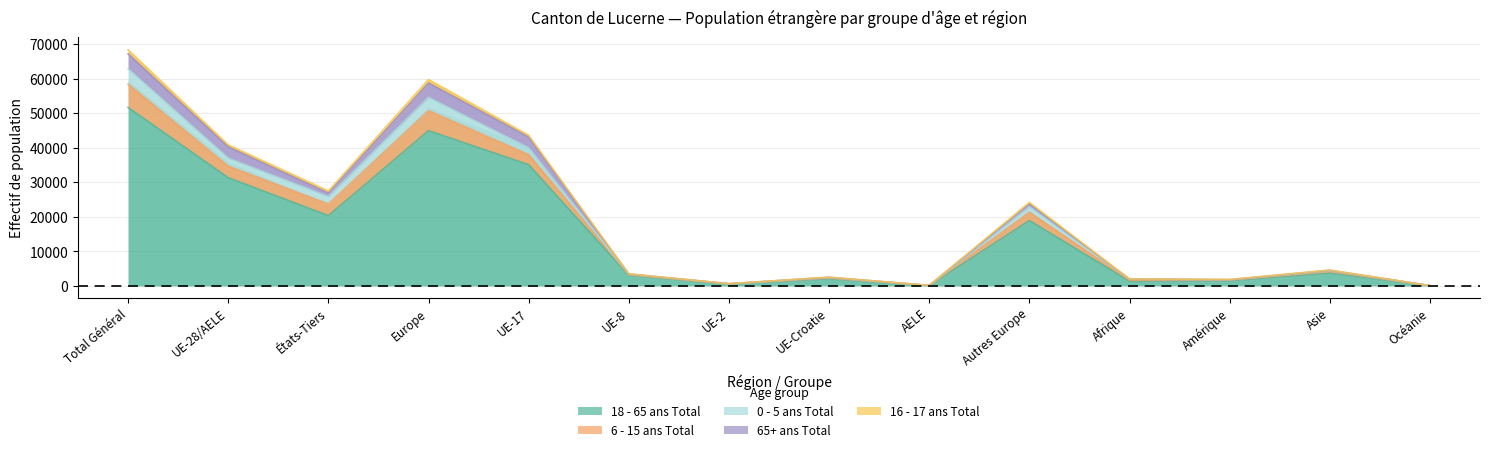

Is the value of 6 - 15 ans Total at Total Général greater than the value of 18 - 65 ans Total at Autres Europe?

Yes